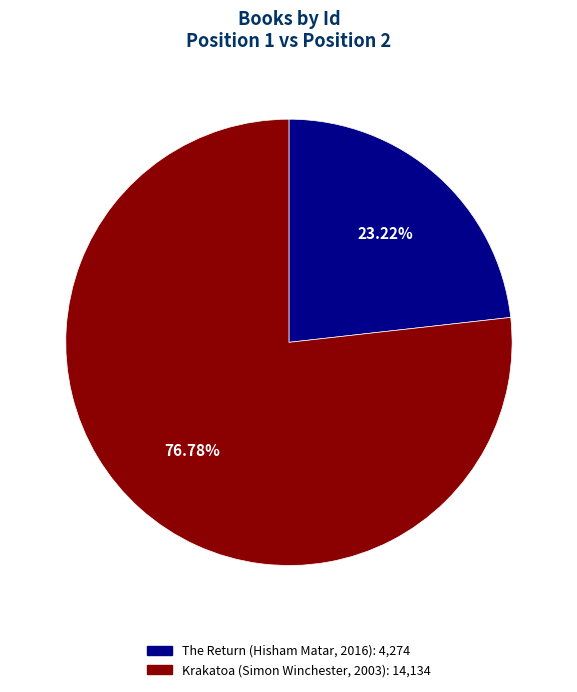

Is Krakatoa (Simon Winchester, 2003) the majority of the pie?

Yes